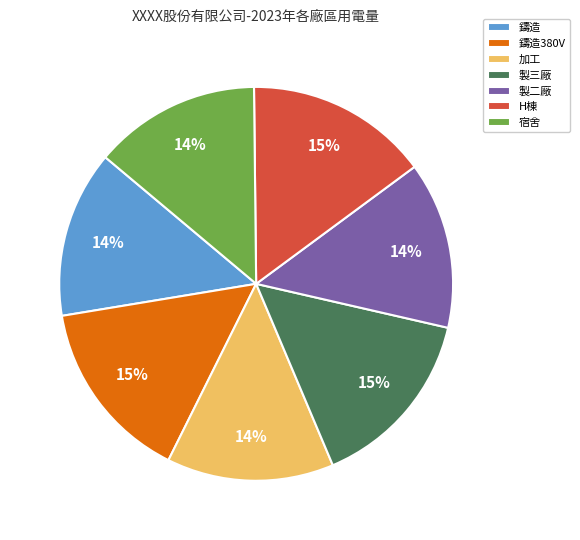

Combined, do 宿舍 and 鑄造 account for over 50%?

No